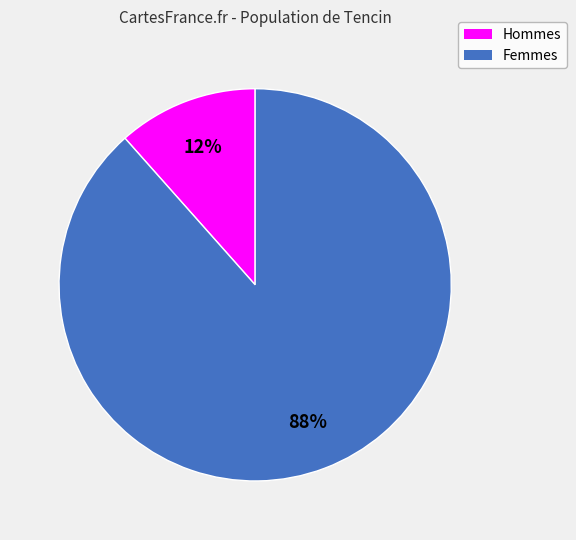

Does any single category account for the majority?

Yes